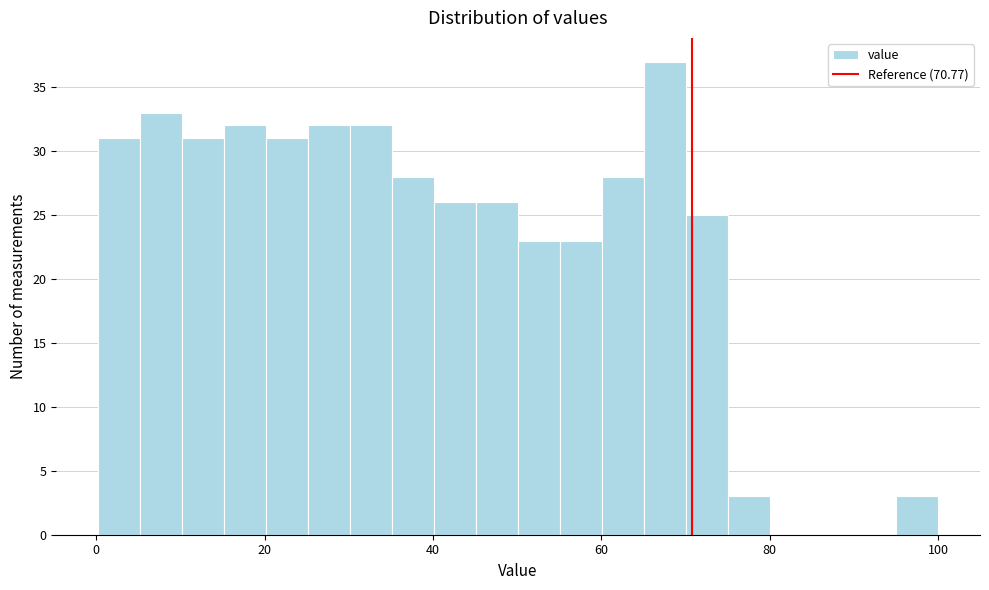

Around what value on the x-axis is the tallest bar? Give the approximate position of its centre, as read against the axis.

68